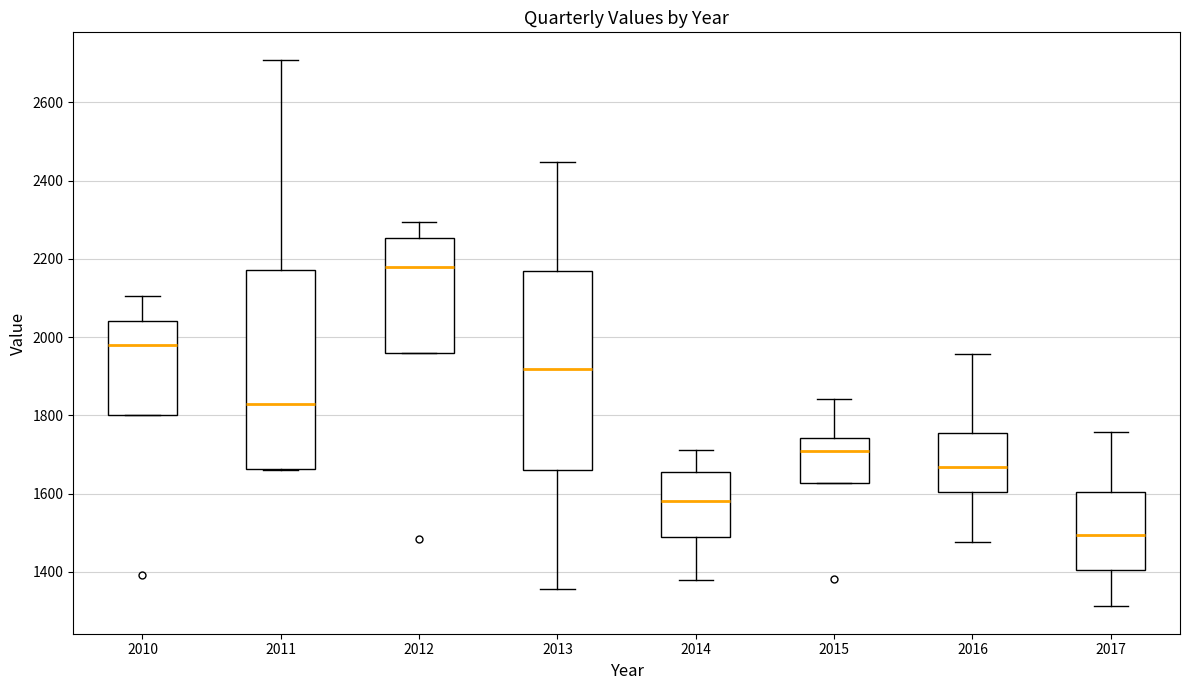

Reading left to right, read every box against the y-axis: the position of its median line, the range the box covers, and the ends of its whiskers. The values are not printed on the chart, so give them approximately, as read against the axis.

2010: median 1980, box 1800 to 2040, whiskers 1800 to 2100
2011: median 1820, box 1660 to 2180, whiskers 1660 to 2700
2012: median 2180, box 1960 to 2260, whiskers 1960 to 2300
2013: median 1920, box 1660 to 2160, whiskers 1360 to 2440
2014: median 1580, box 1480 to 1660, whiskers 1380 to 1720
2015: median 1700, box 1620 to 1740, whiskers 1620 to 1840
2016: median 1660, box 1600 to 1760, whiskers 1480 to 1960
2017: median 1500, box 1400 to 1600, whiskers 1320 to 1760